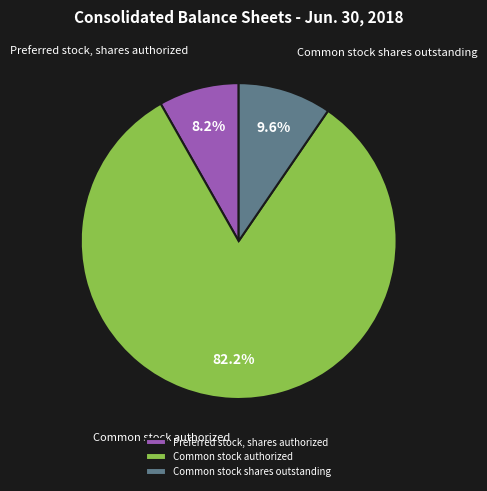

Is there a majority slice in this chart?

Yes